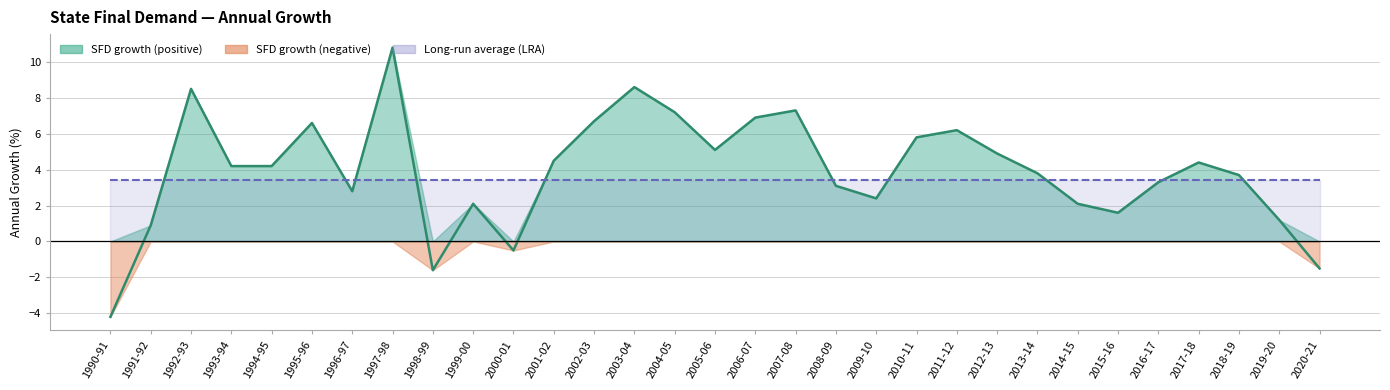

Between 2000-01 and 2011-12, which is larger?

2011-12